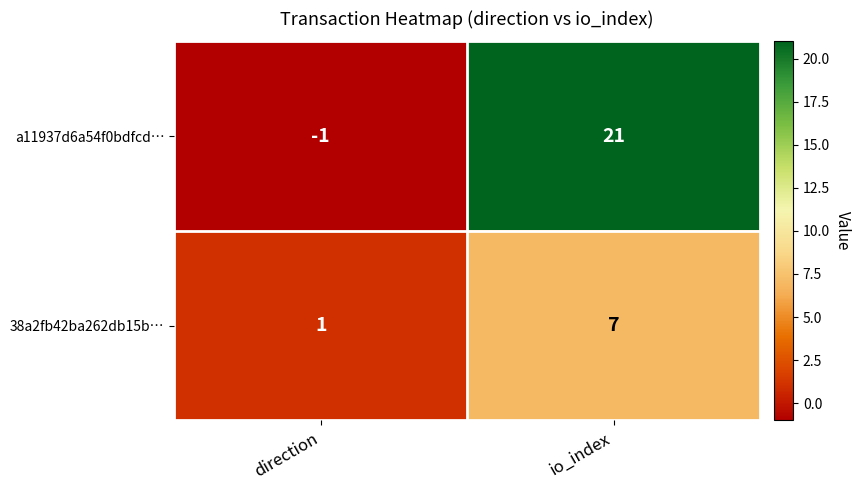

What is the difference between the highest and lowest values at io_index?

14